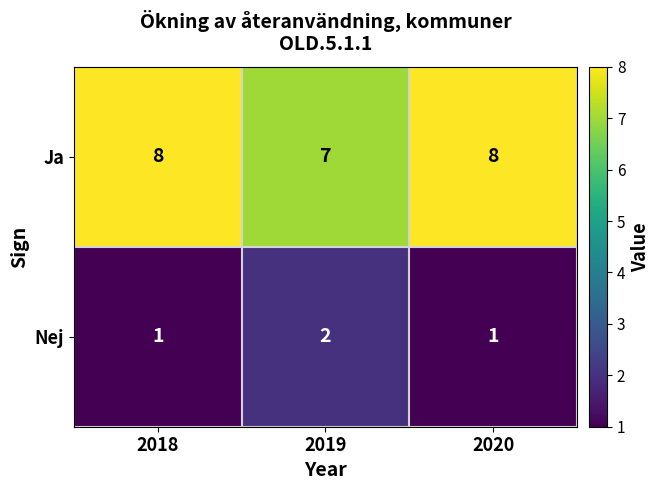

What is the average value of the Ja series?

8